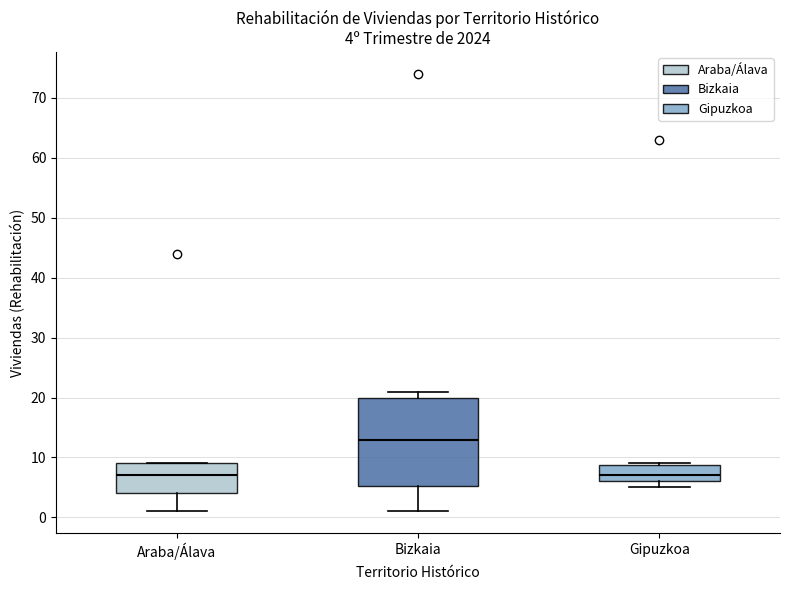

Which box's median line is the highest?

Bizkaia